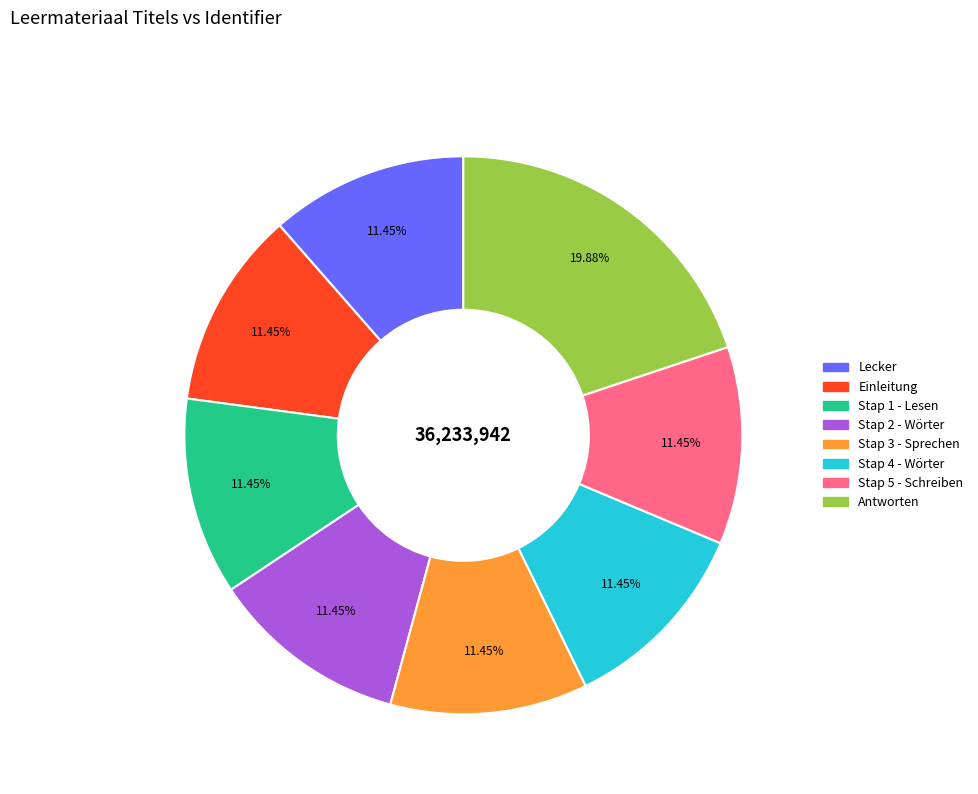

Between Einleitung and Antworten, which is larger?

Antworten